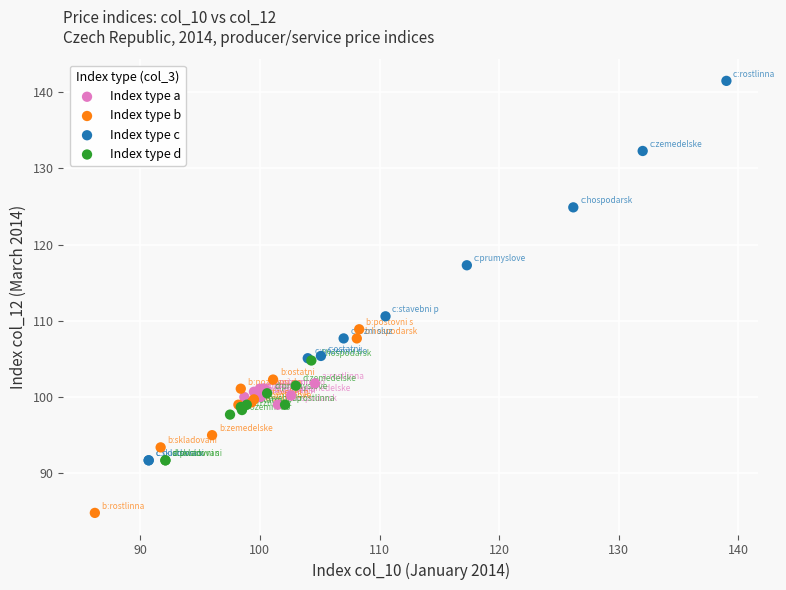

Which series has the largest Y range (max minus min)?

Index type c